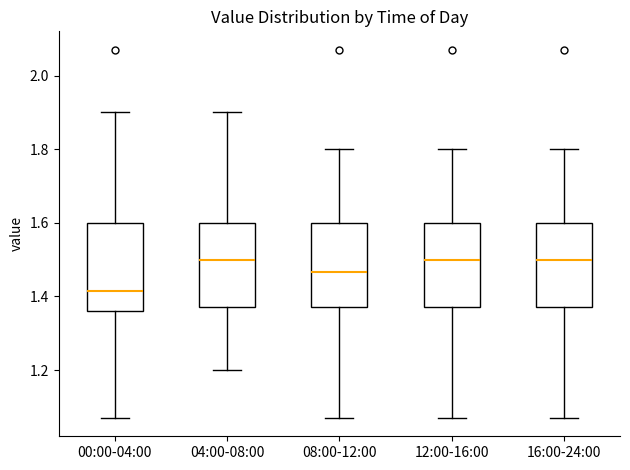

Reading left to right, read every box against the y-axis: the position of its median line, the range the box covers, and the ends of its whiskers. The values are not printed on the chart, so give them approximately, as read against the axis.

00:00-04:00: median 1.42, box 1.36 to 1.60, whiskers 1.08 to 1.90
04:00-08:00: median 1.50, box 1.38 to 1.60, whiskers 1.20 to 1.90
08:00-12:00: median 1.46, box 1.38 to 1.60, whiskers 1.08 to 1.80
12:00-16:00: median 1.50, box 1.38 to 1.60, whiskers 1.08 to 1.80
16:00-24:00: median 1.50, box 1.38 to 1.60, whiskers 1.08 to 1.80